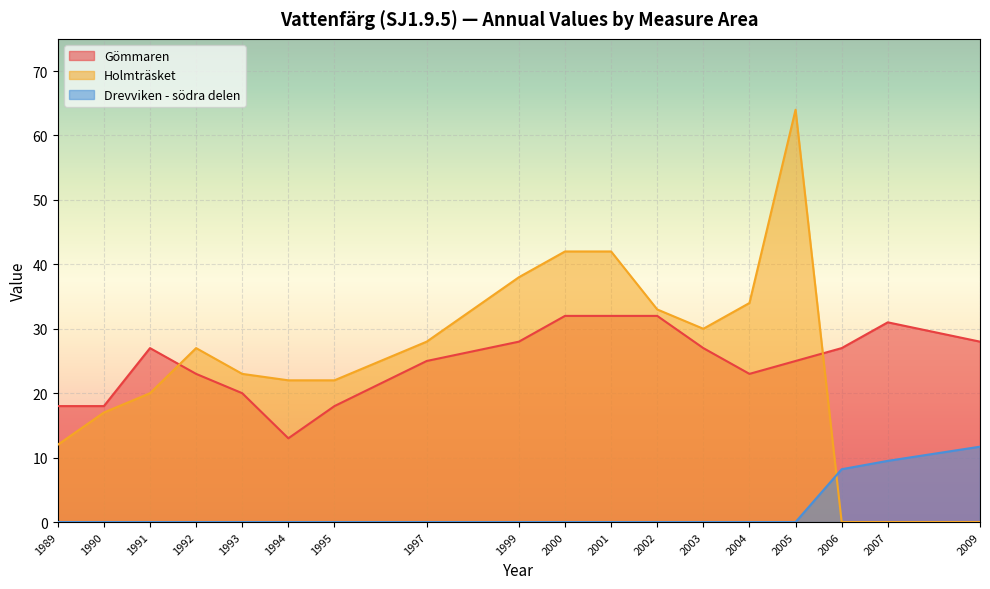

What is the sum of all Holmträsket values?

454.0